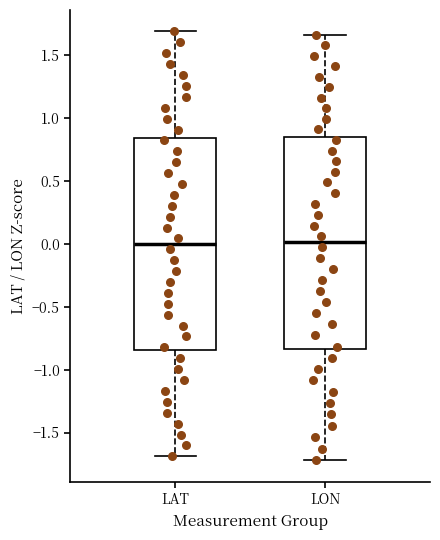

Where does the upper whisker of the box for LAT end on the y-axis? The values are not printed on the chart, so give them approximately, as read against the axis.

1.70